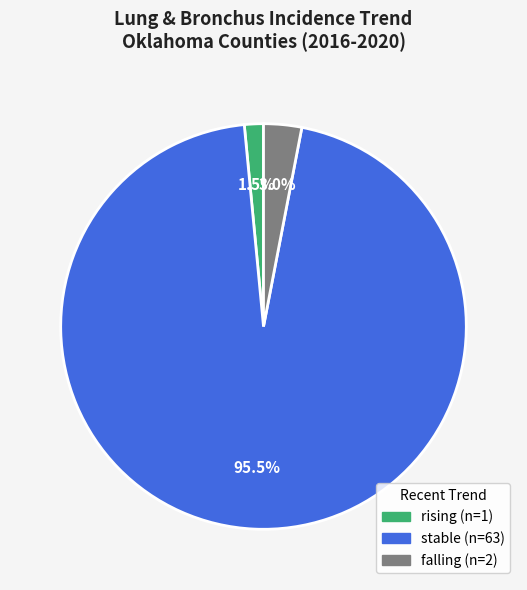

Rank the categories by value from lowest to highest.

rising, falling, stable